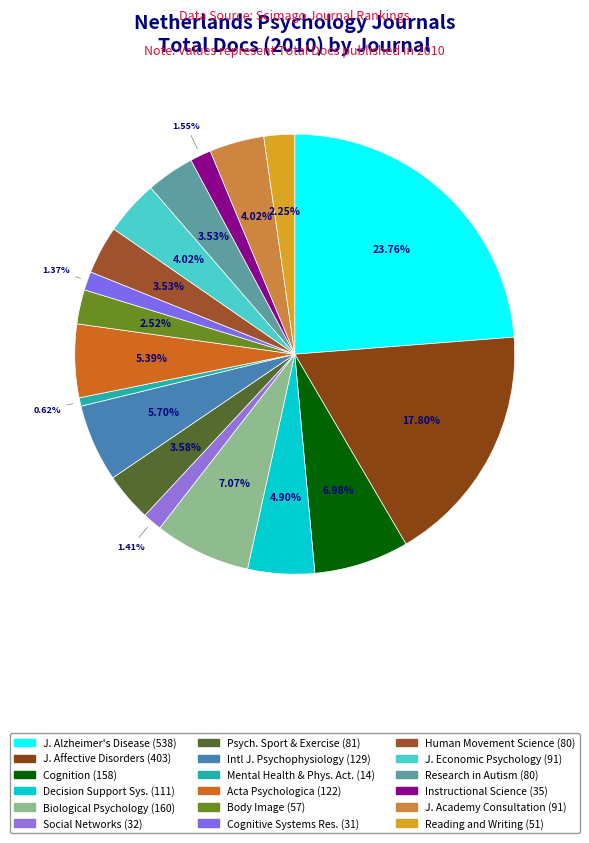

How many slices are in this pie chart?

18